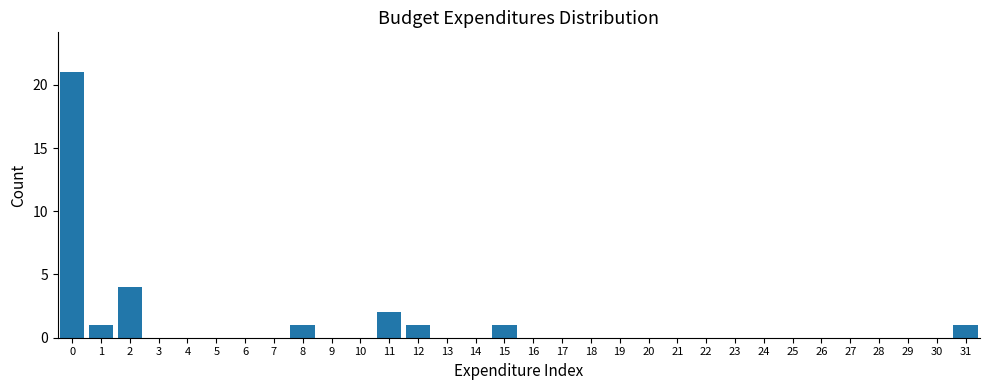

Between 28 and 12, which is larger?

12